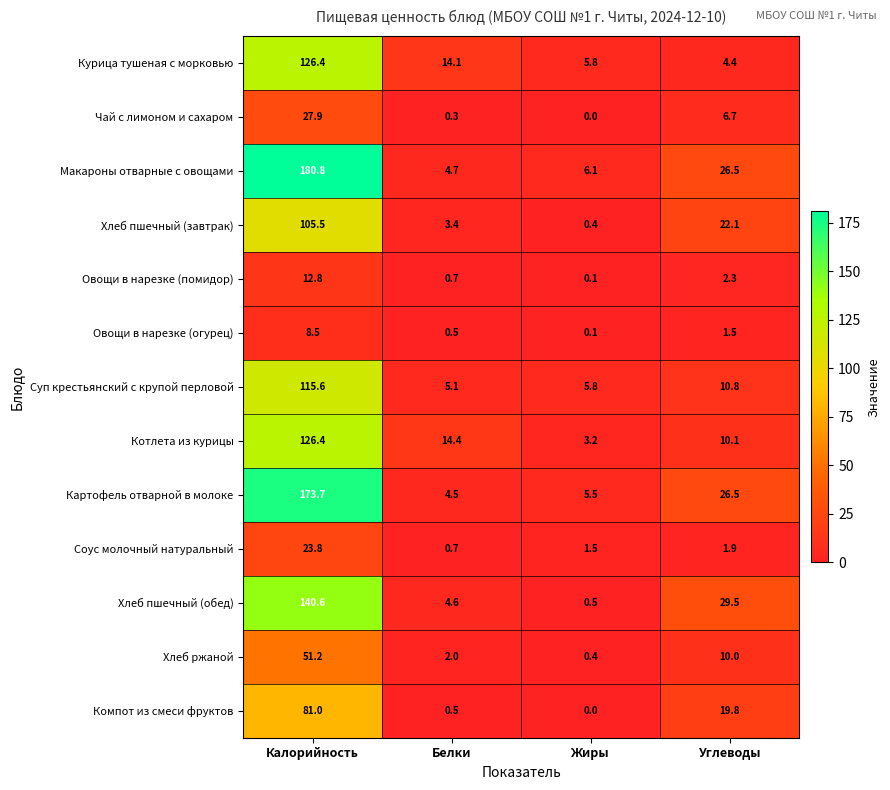

True or false: Хлеб пшечный (обед) has a value of 4.6 at Белки.

True